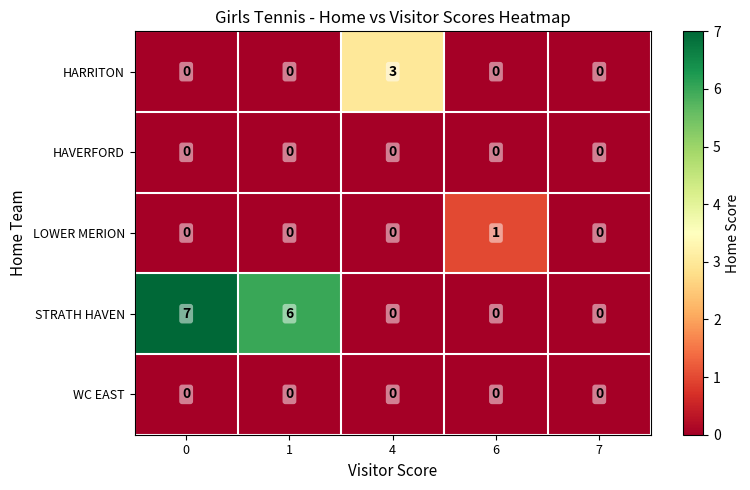

What is the sum of all HARRITON values?

3